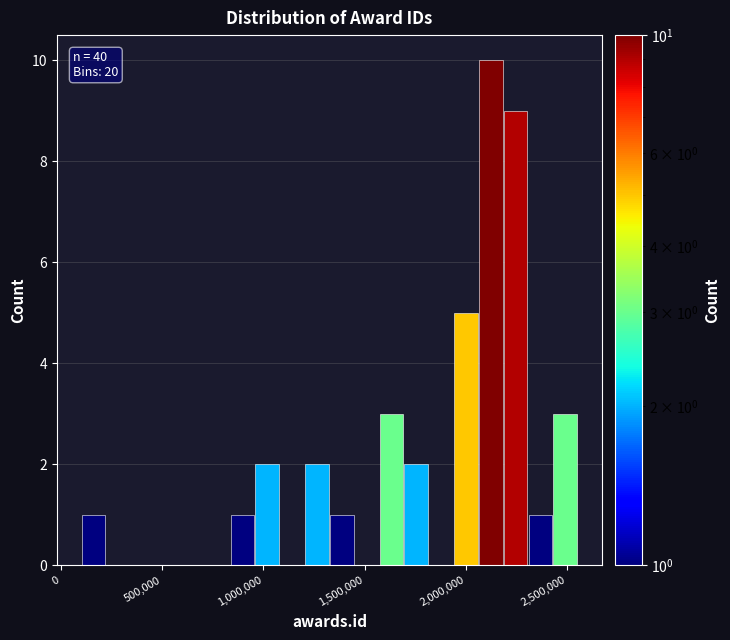

Around what value on the x-axis is the tallest bar? Give the approximate position of its centre, as read against the axis.

2100000